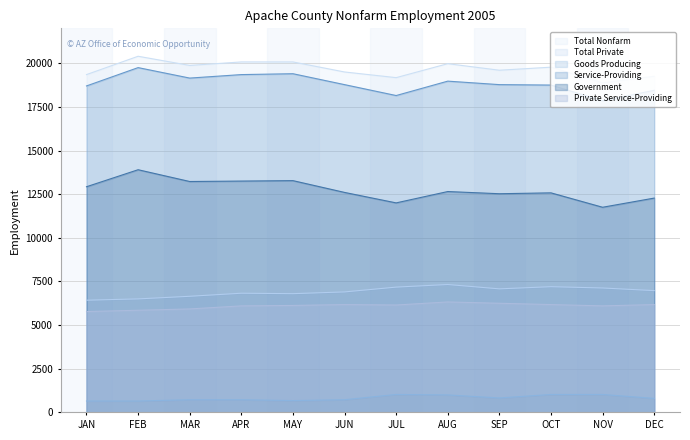

What is the label of the 7th point from the left?

JUL